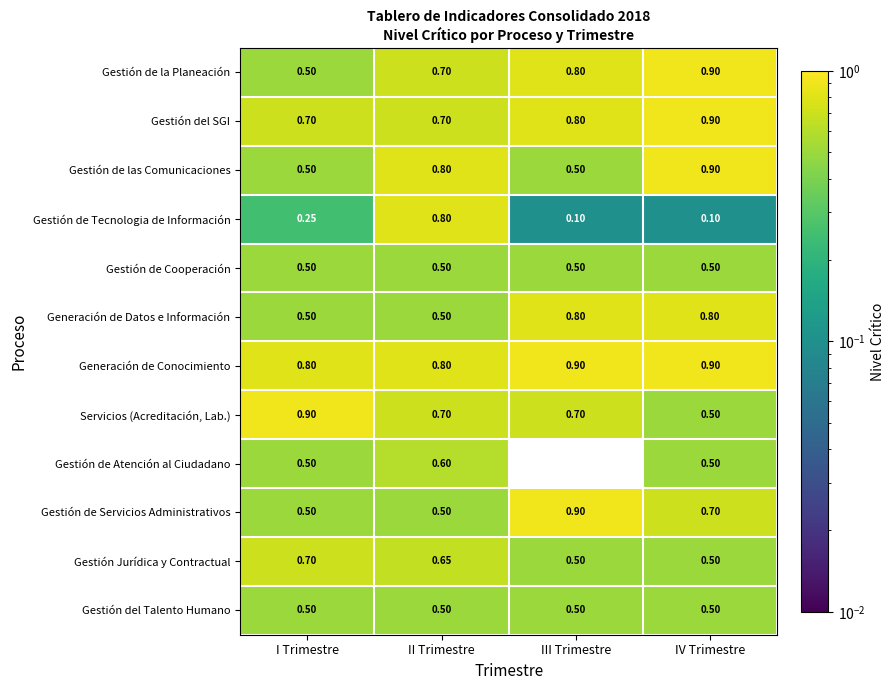

What is the greatest value displayed?

0.9